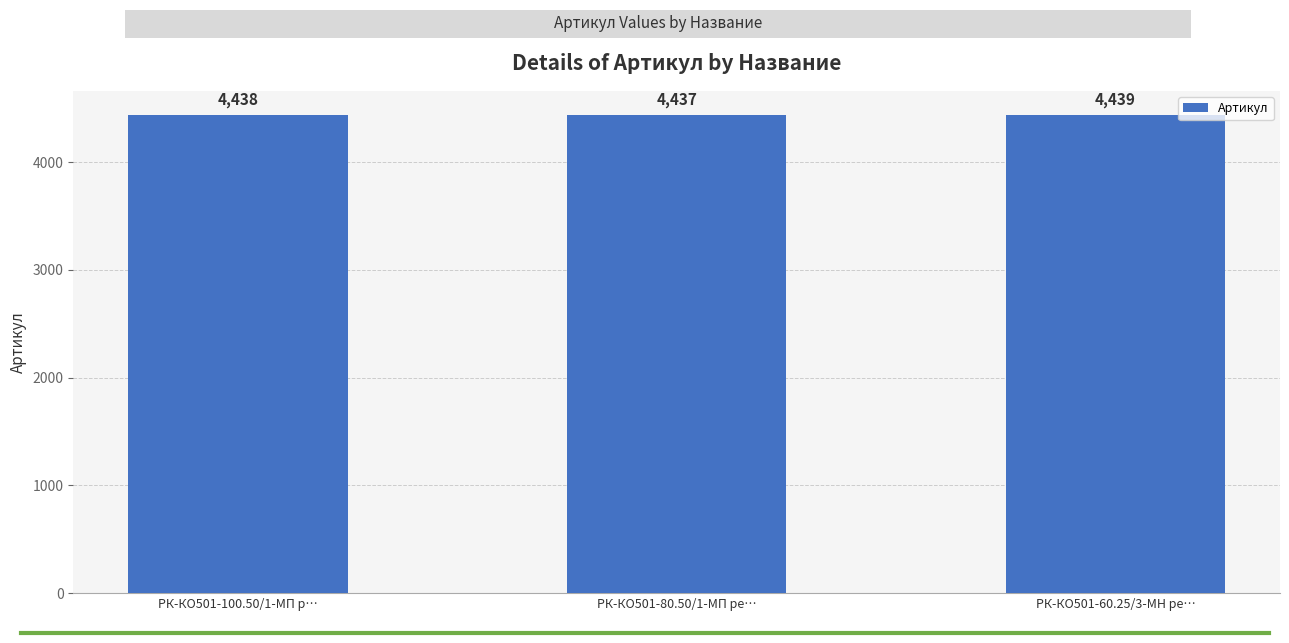

List the labels in order of value, largest first.

РК-КО501-60.25/3-МН ре…, РК-КО501-100.50/1-МП р…, РК-КО501-80.50/1-МП ре…